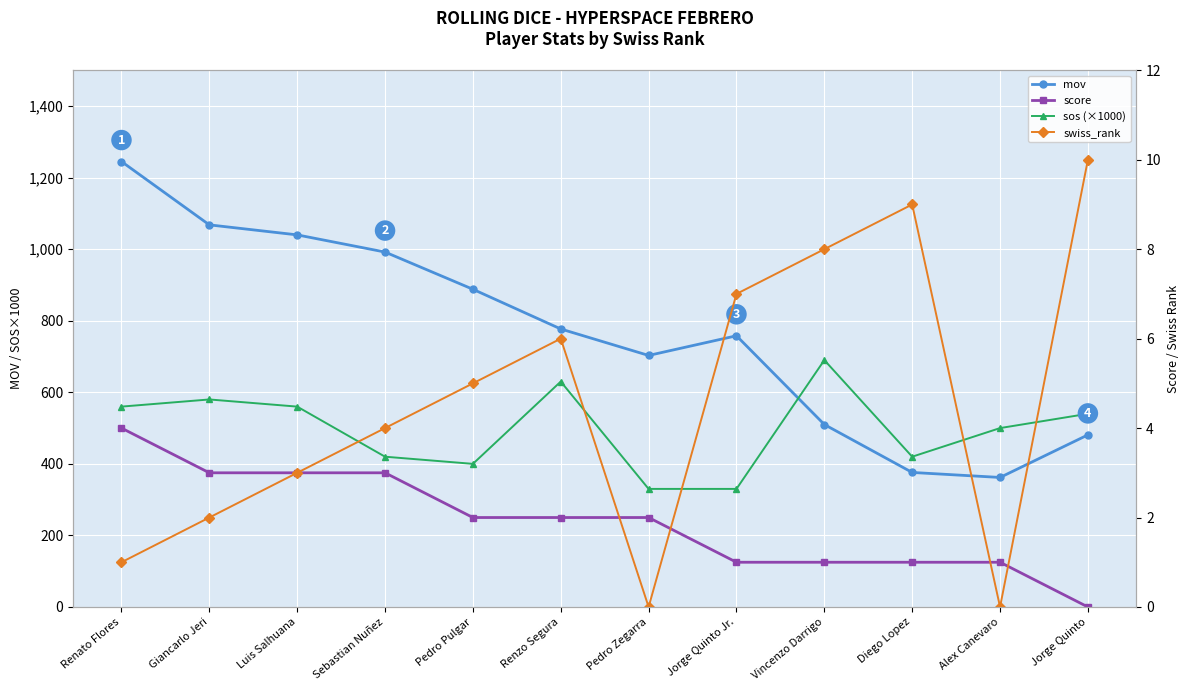

What is the difference between the second highest and second lowest values in the swiss_rank series?

9